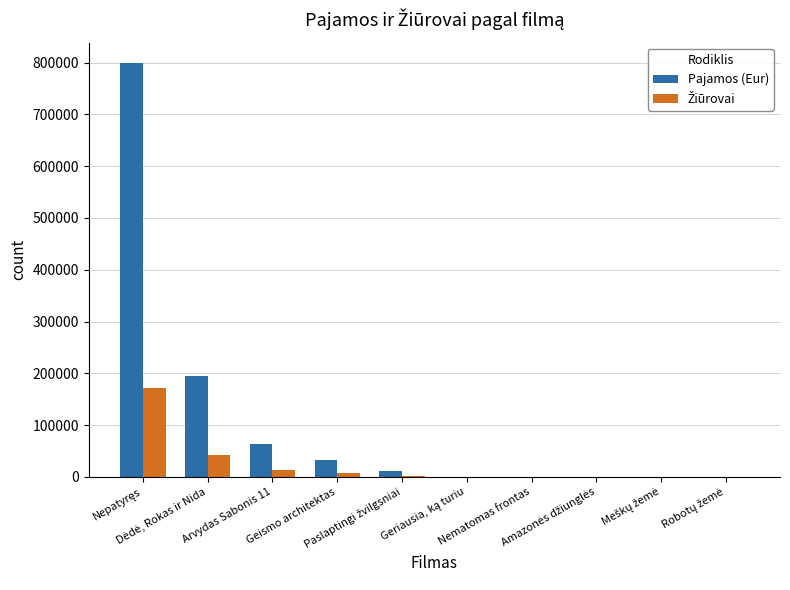

Which series has the largest total across all categories?

Pajamos (Eur)